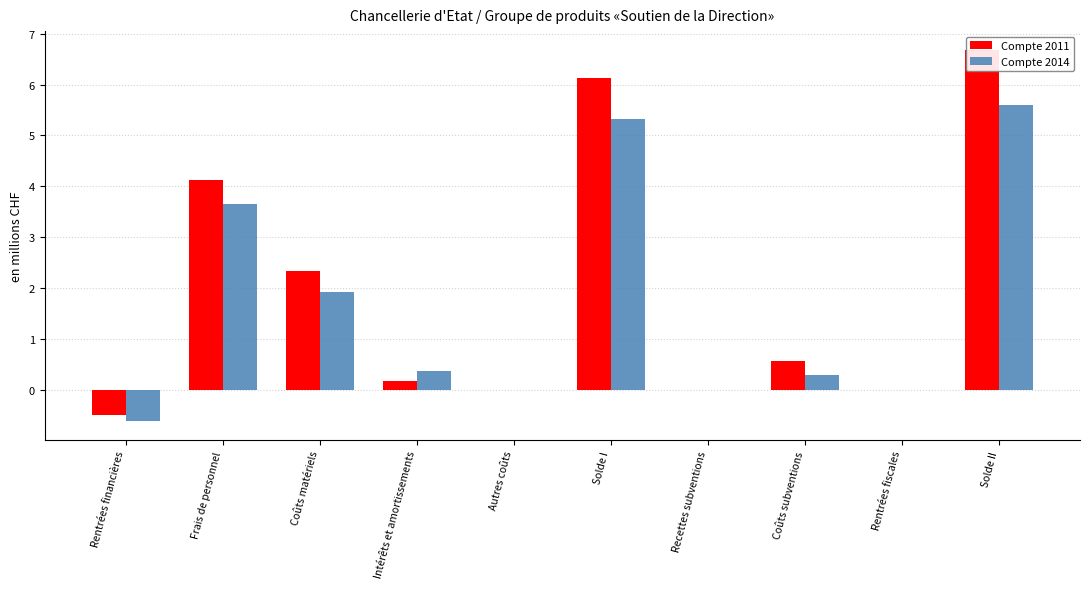

Reading left to right, transcribe all the data shown in this chart.

Compte 2011: Rentrées financières=-0.5	Frais de personnel=4.1	Coûts matériels=2.3	Intérêts et amortissements=0.2	Autres coûts=0.0	Solde I=6.1	Recettes subventions=0.0	Coûts subventions=0.6	Rentrées fiscales=0.0	Solde II=6.7
Compte 2014: Rentrées financières=-0.6	Frais de personnel=3.7	Coûts matériels=1.9	Intérêts et amortissements=0.4	Autres coûts=0.0	Solde I=5.3	Recettes subventions=0.0	Coûts subventions=0.3	Rentrées fiscales=0.0	Solde II=5.6